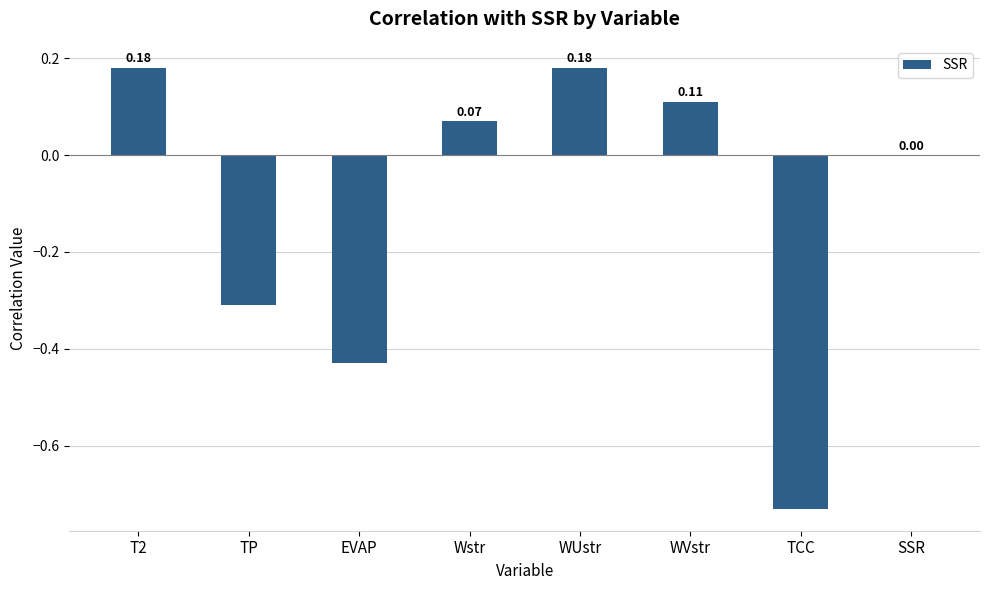

Count the number of data series in this chart.

1